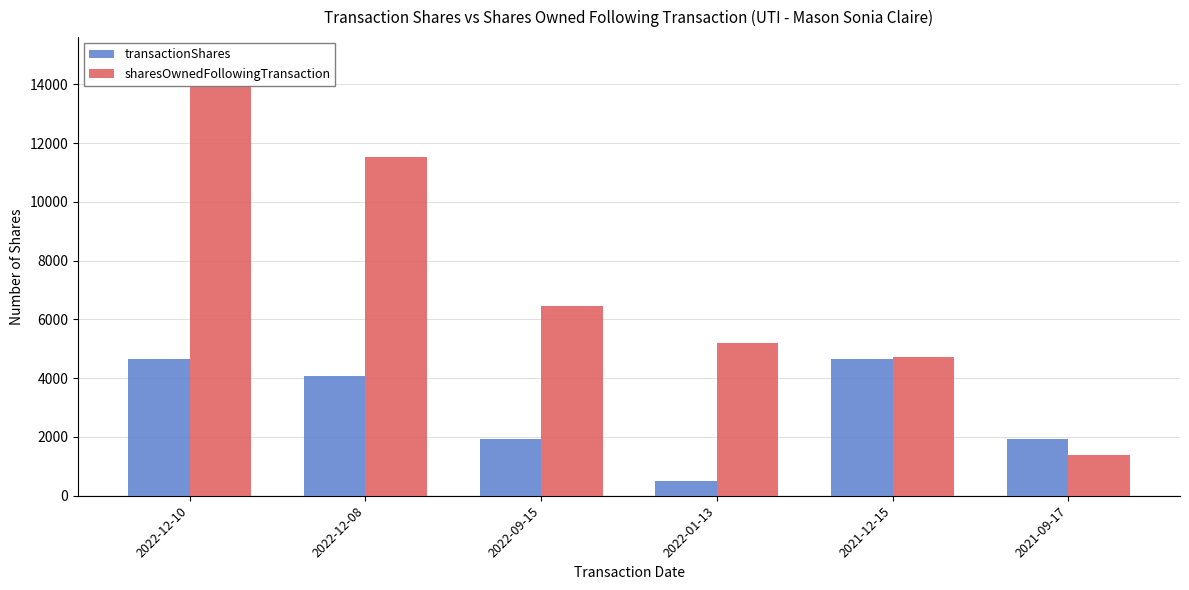

What is the difference between the second highest and second lowest values in the sharesOwnedFollowingTransaction series?

6835